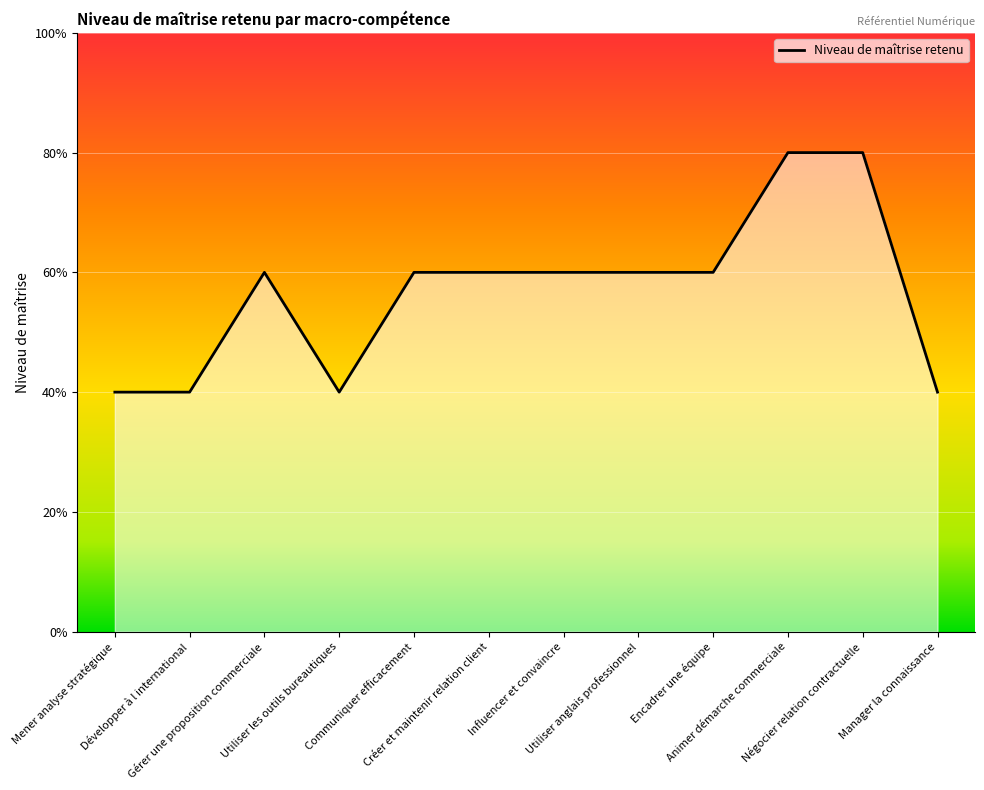

Does the chart display data point markers on the line(s)?

No